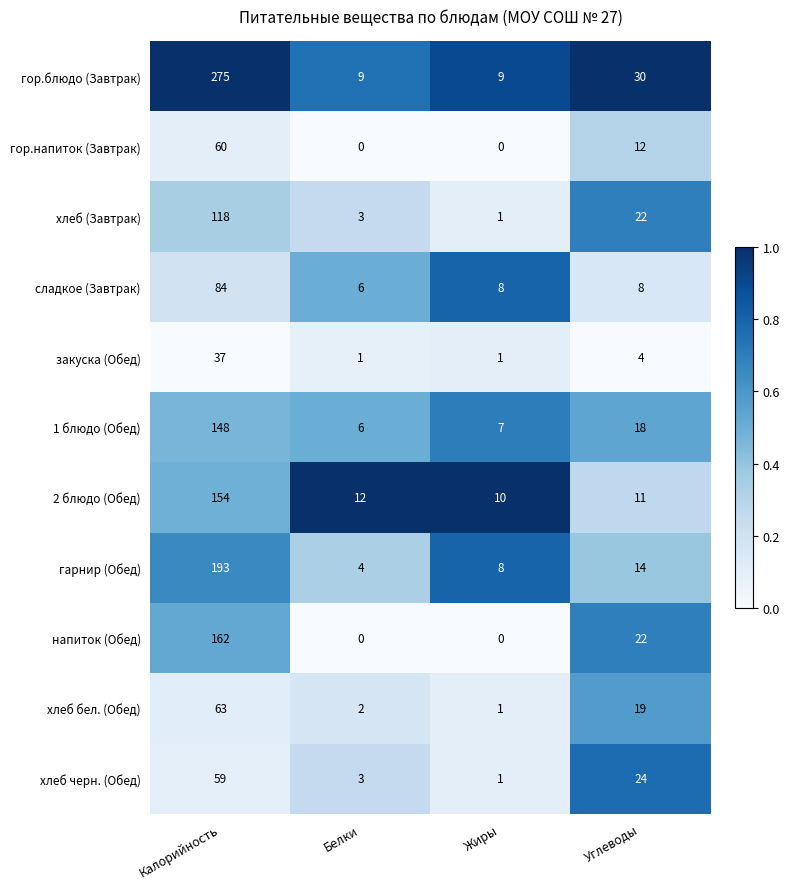

What is the sum of all гарнир (Обед) values?

219